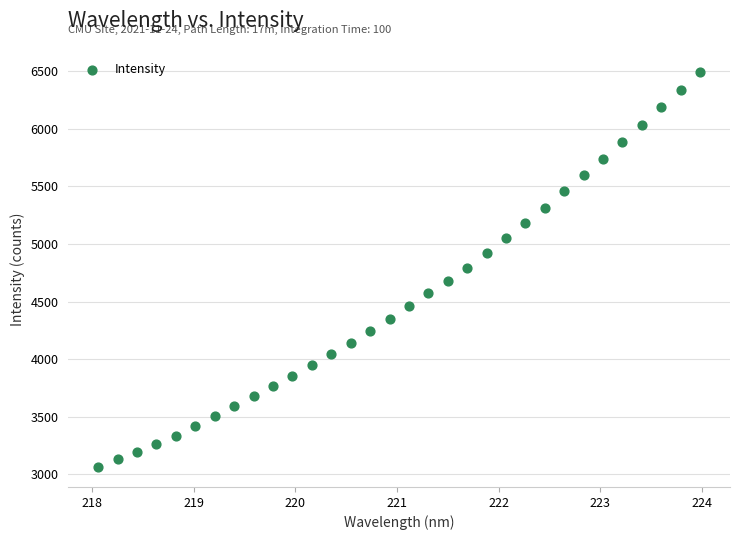

What is the range of Y values (max minus min)?

3430.3